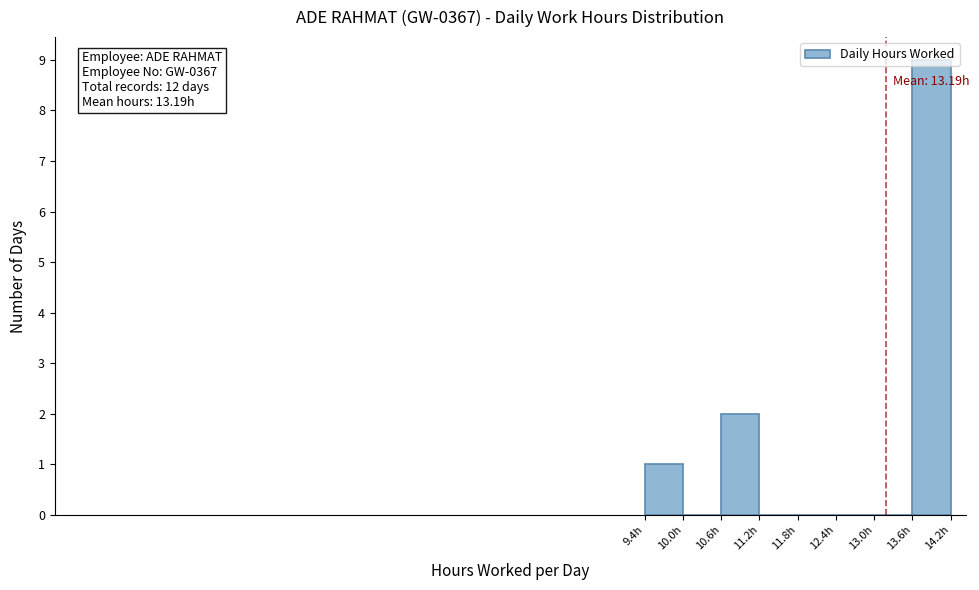

Over which range of the x-axis is the bar tallest?

13.6 to 14.2